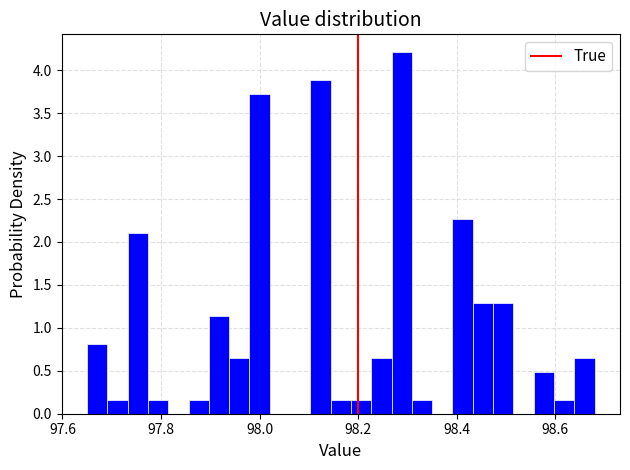

Around what value on the x-axis is the tallest bar? Give the approximate position of its centre, as read against the axis.

98.28